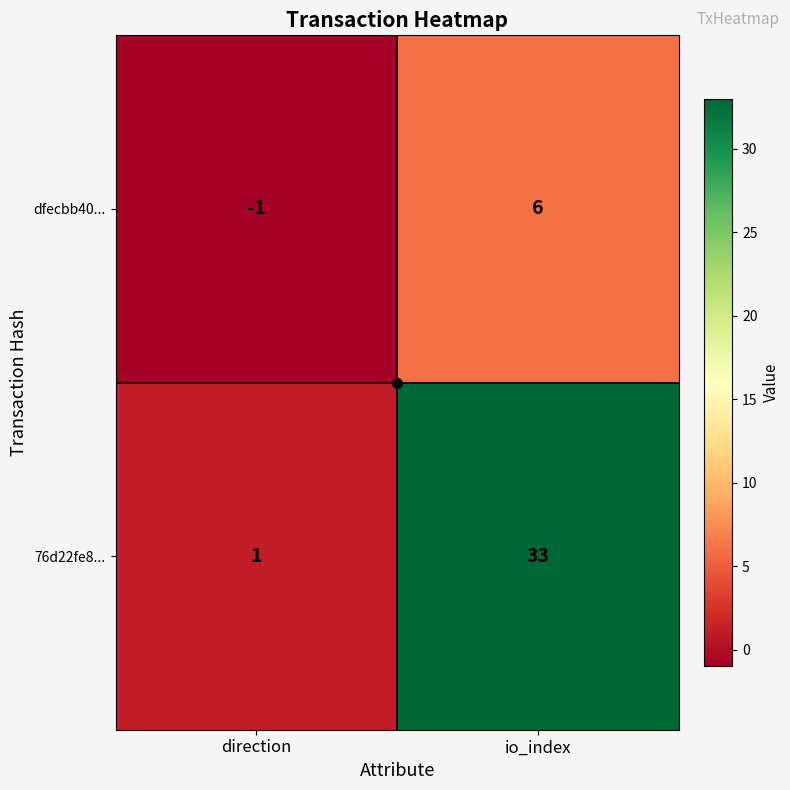

The 76d22fe8... series shows 33 at io_index. True or false?

True